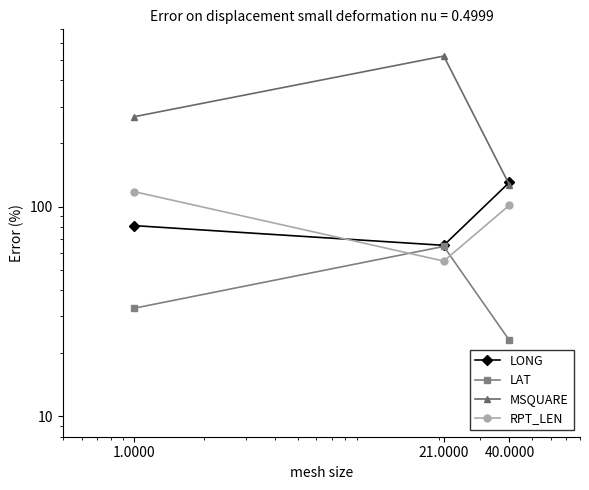

Which category has the highest value in the LAT series?

21.0000